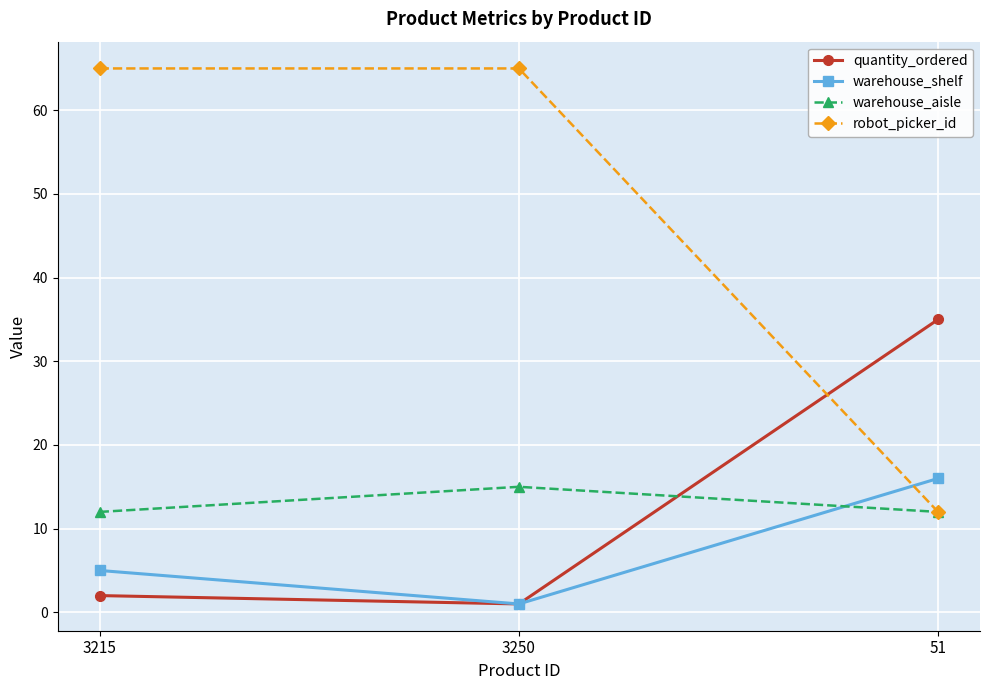

What is the label of the 3rd point from the left?

51